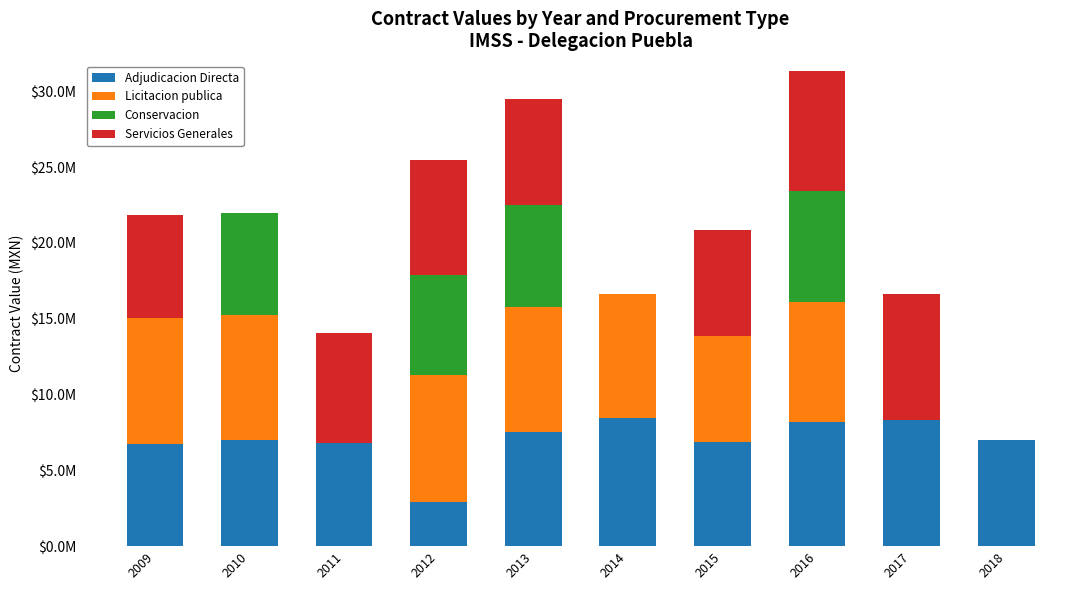

Rank the series by their maximum value, from highest to lowest.

Adjudicacion Directa, Licitacion publica, Servicios Generales, Conservacion